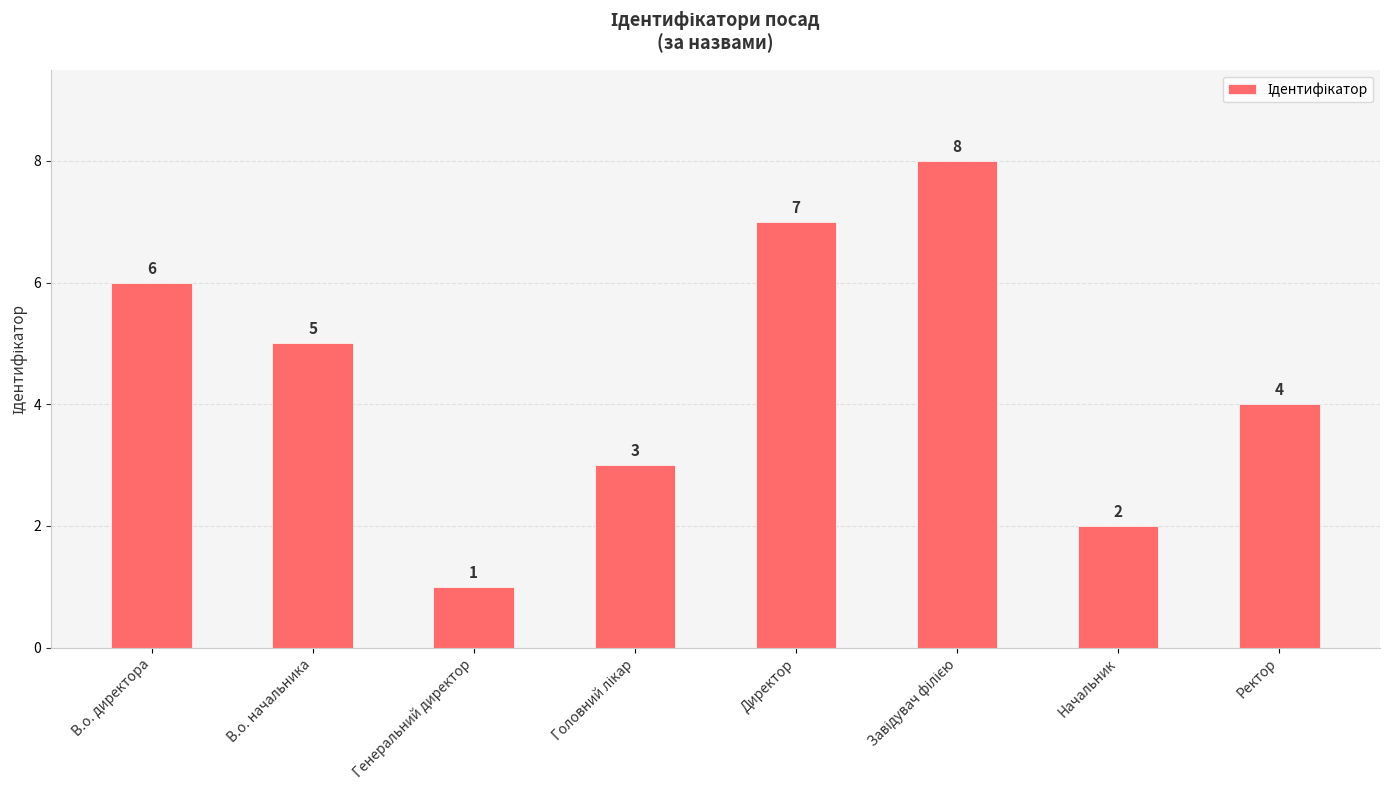

How many series are shown in this chart?

1